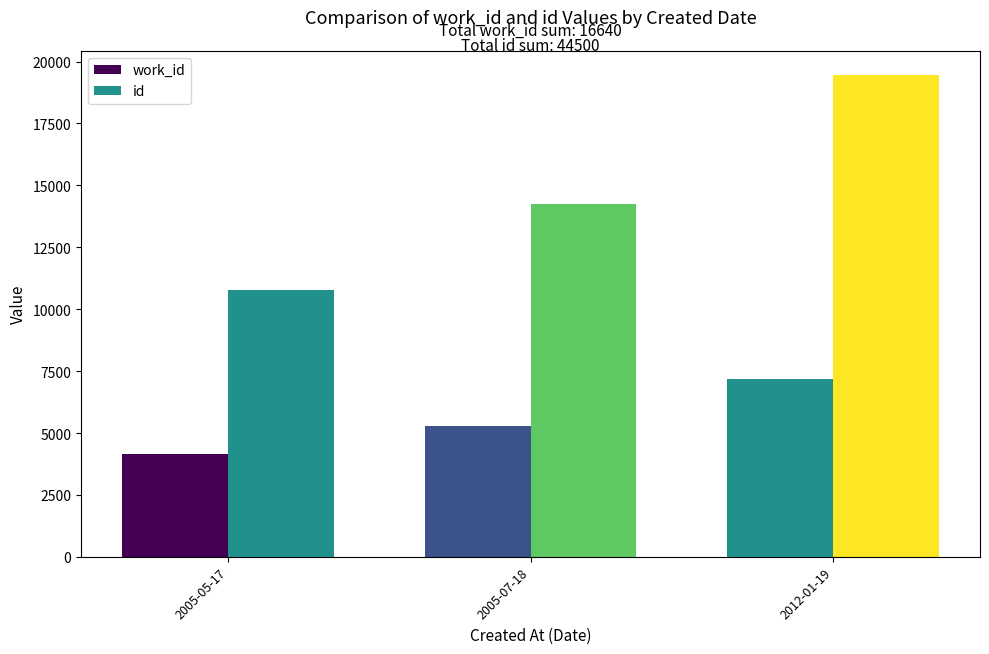

Count the number of data series in this chart.

2